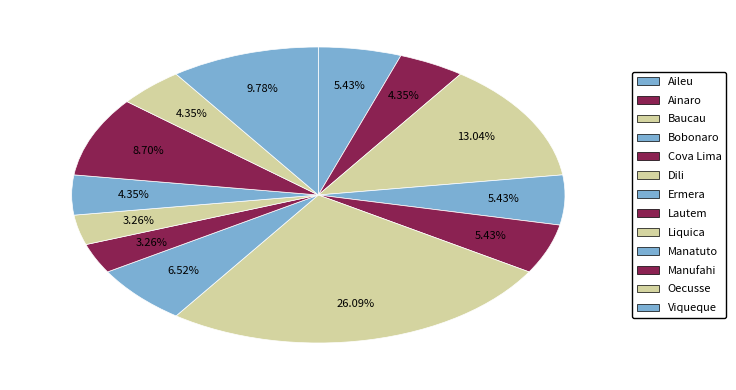

How many slices are in this pie chart?

13